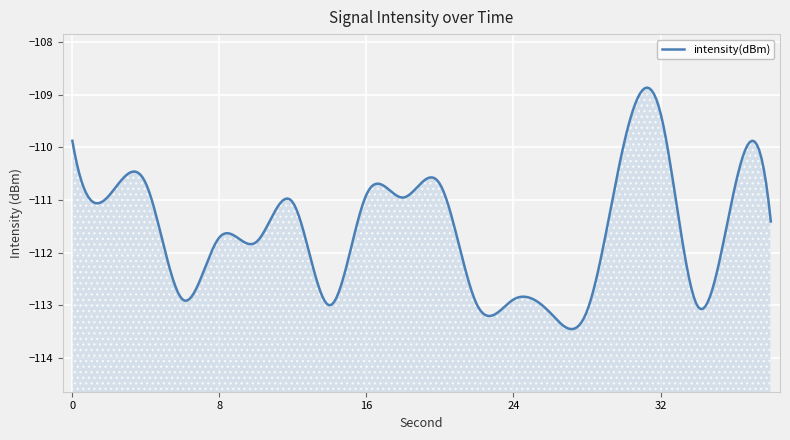

Which category has the highest value across all series?

32